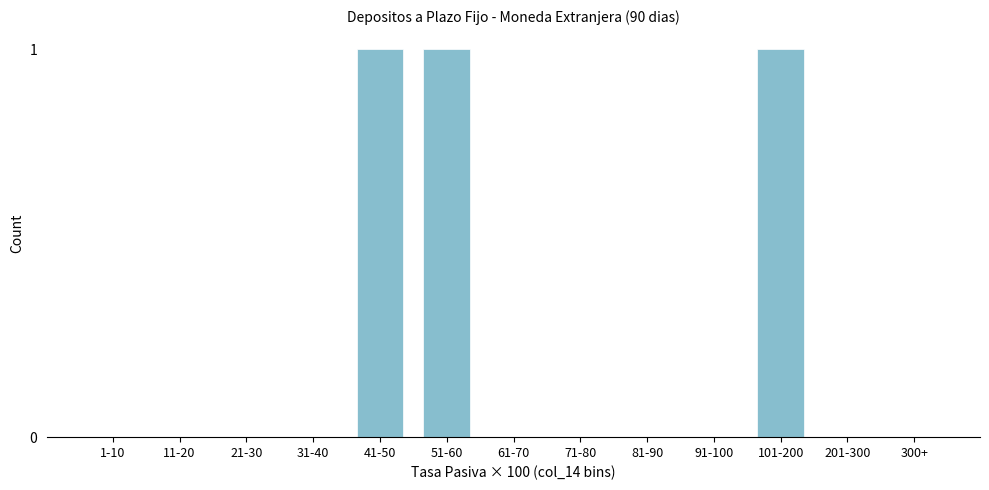

Reading left to right, extract all data points from this chart.

1-10=0	11-20=0	21-30=0	31-40=0	41-50=1	51-60=1	61-70=0	71-80=0	81-90=0	91-100=0	101-200=1	201-300=0	300+=0